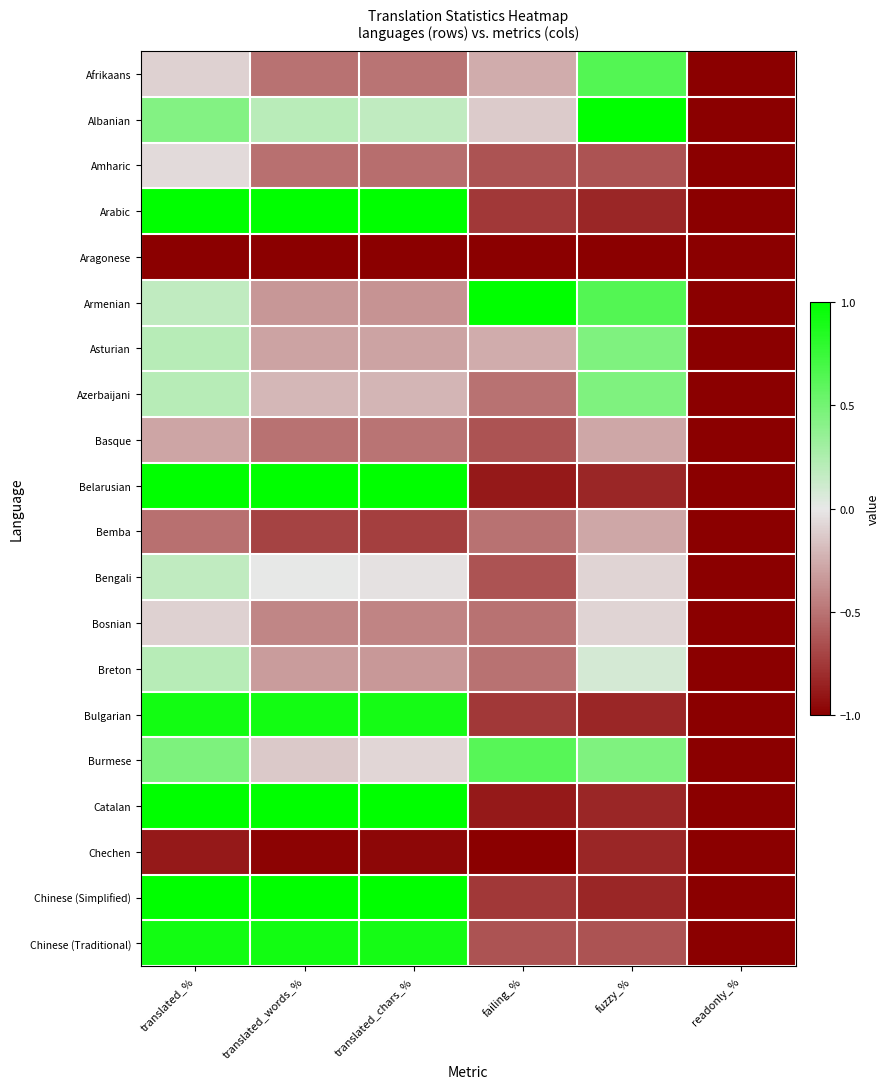

Rank the series by their maximum value, from lowest to highest.

Aragonese, Chechen, Basque, Bemba, Bosnian, Amharic, Bengali, Breton, Asturian, Azerbaijani, Burmese, Afrikaans, Bulgarian, Chinese (Traditional), Albanian, Arabic, Armenian, Belarusian, Catalan, Chinese (Simplified)